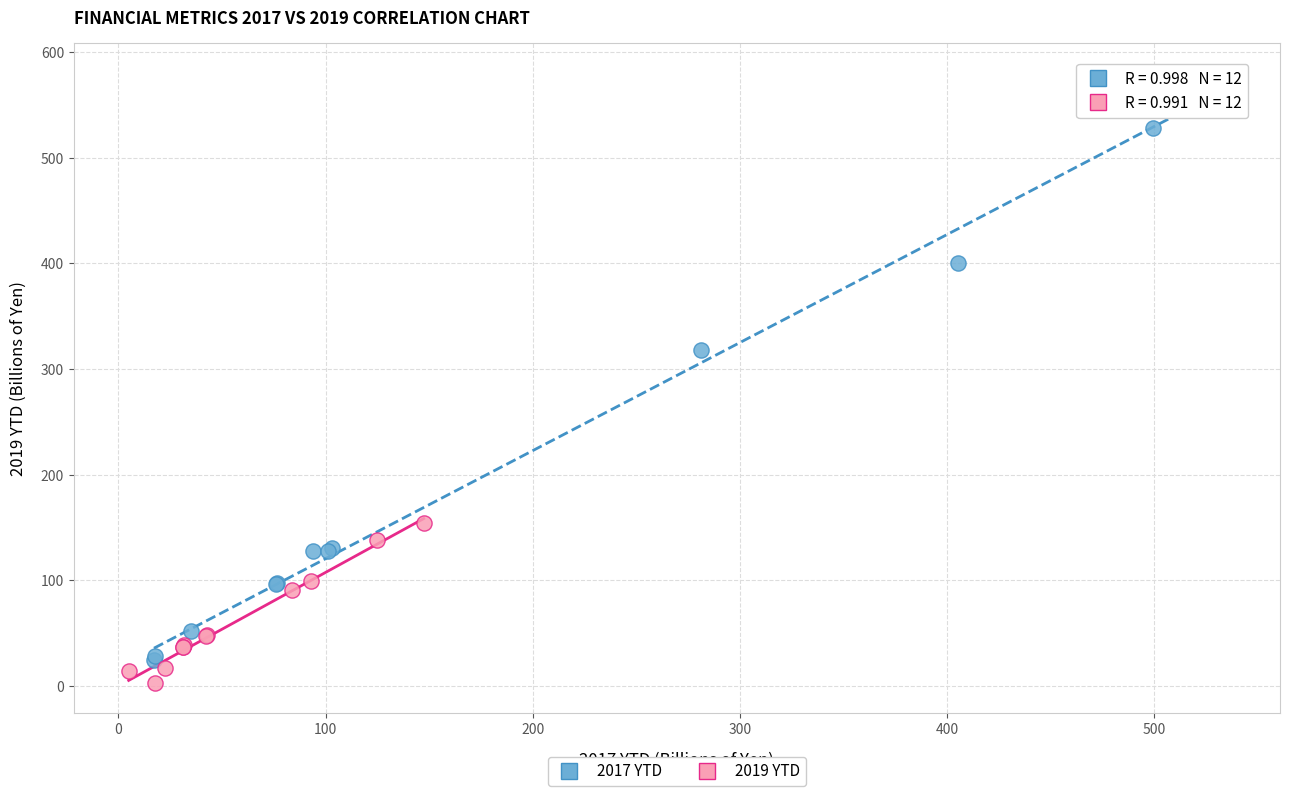

Which series reaches the maximum Y coordinate?

2017 YTD